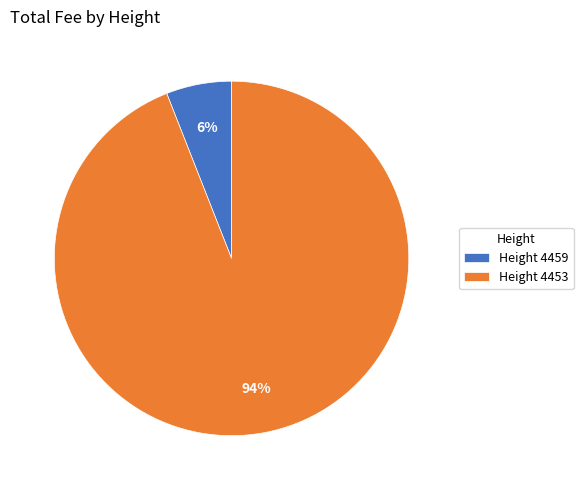

To the nearest percent, what is the average slice percentage?

50%